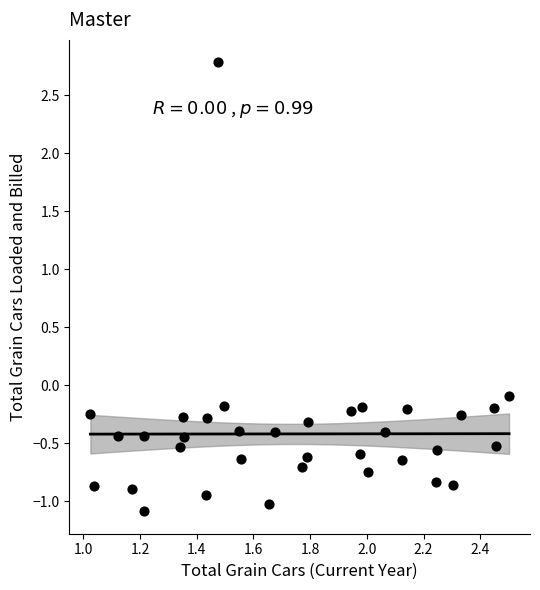

What is the range of X values (max minus min)?

1.5